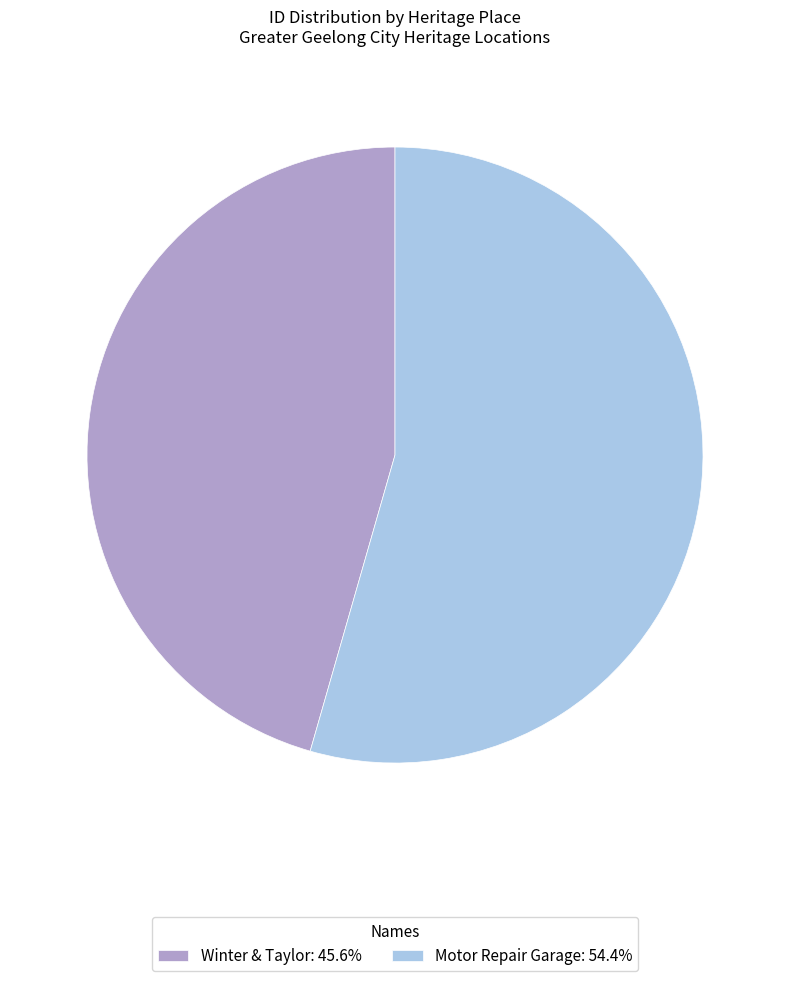

How many slices are in this pie chart?

2